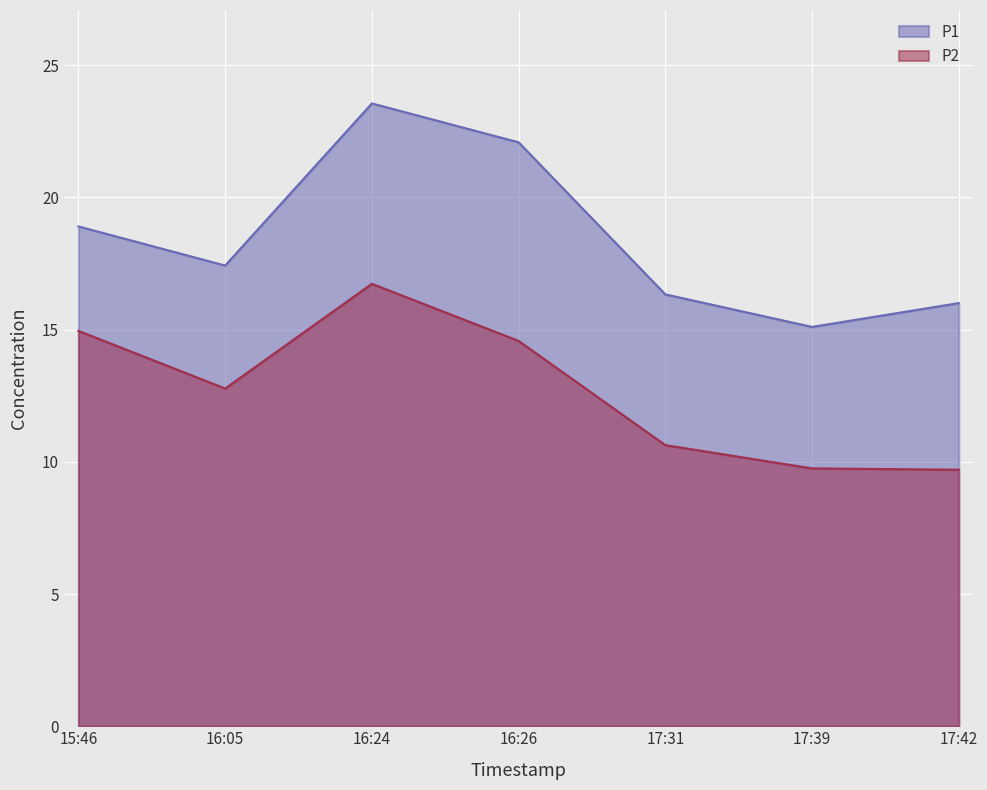

How many data points does each series have?

7